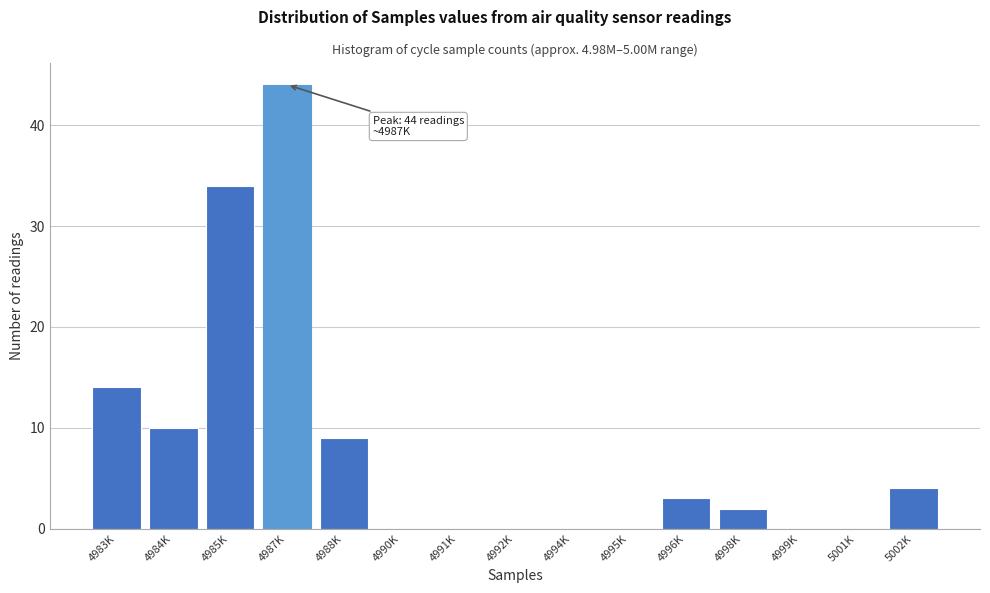

Reading right to left, list all the values displayed in this chart.

5002K=4	5001K=0	4999K=0	4998K=2	4996K=3	4995K=0	4994K=0	4992K=0	4991K=0	4990K=0	4988K=9	4987K=44	4985K=34	4984K=10	4983K=14